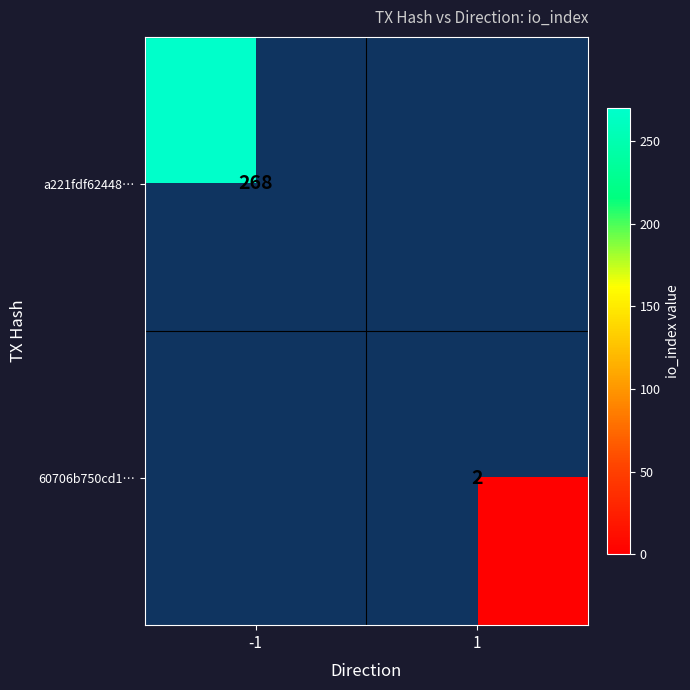

At which category does the chart reach its peak across all series?

-1